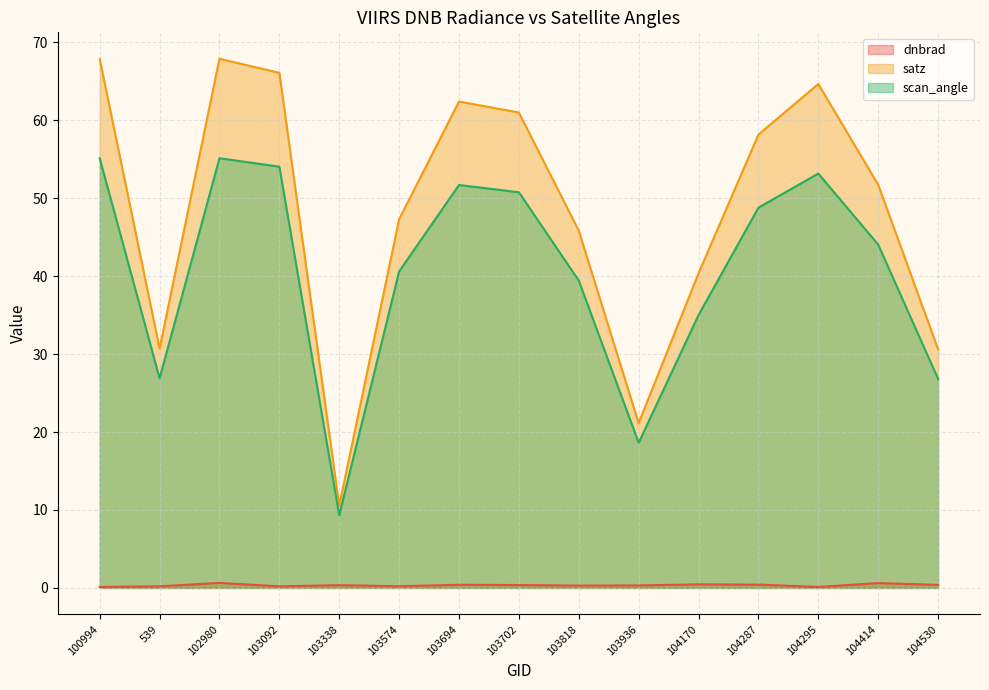

Is it true that scan_angle equals 35.0 at 104170?

True